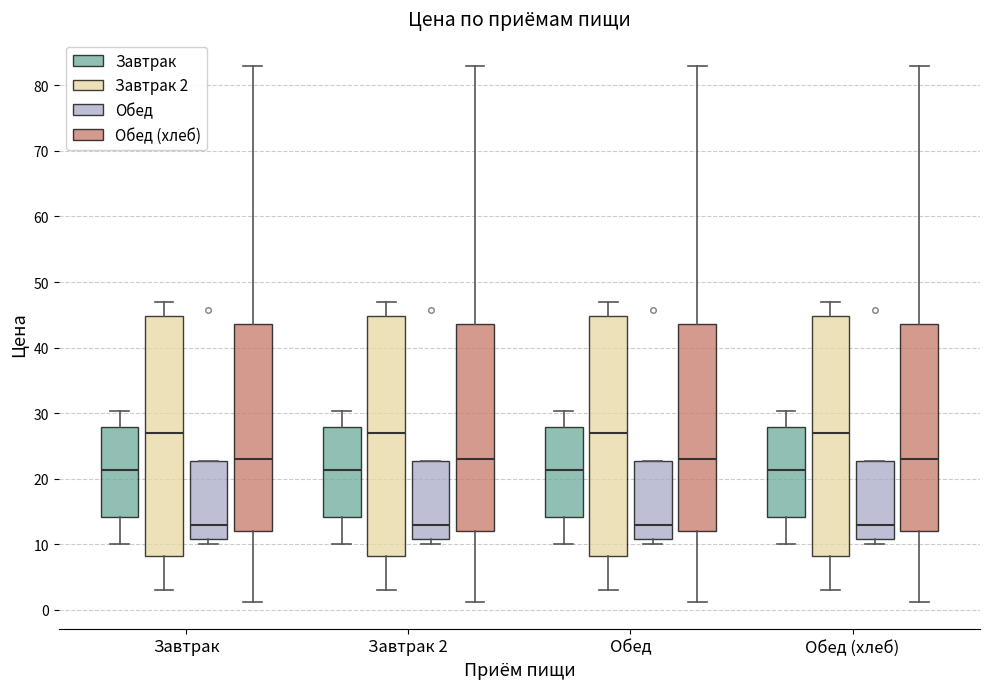

Where is the lower edge of the box for Завтрак (Завтрак 2) on the y-axis? The values are not printed on the chart, so give them approximately, as read against the axis.

8